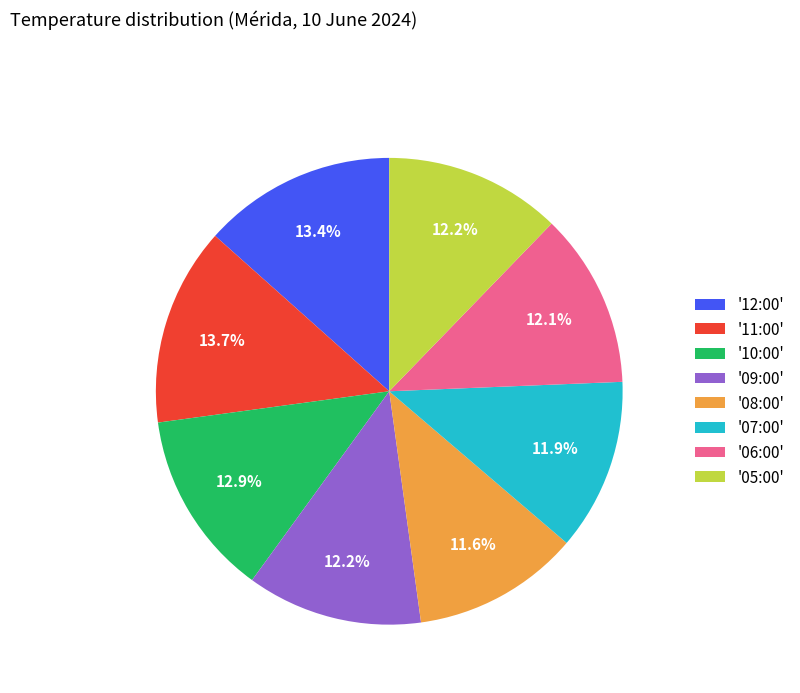

Does '06:00' represent more than half of the total?

No